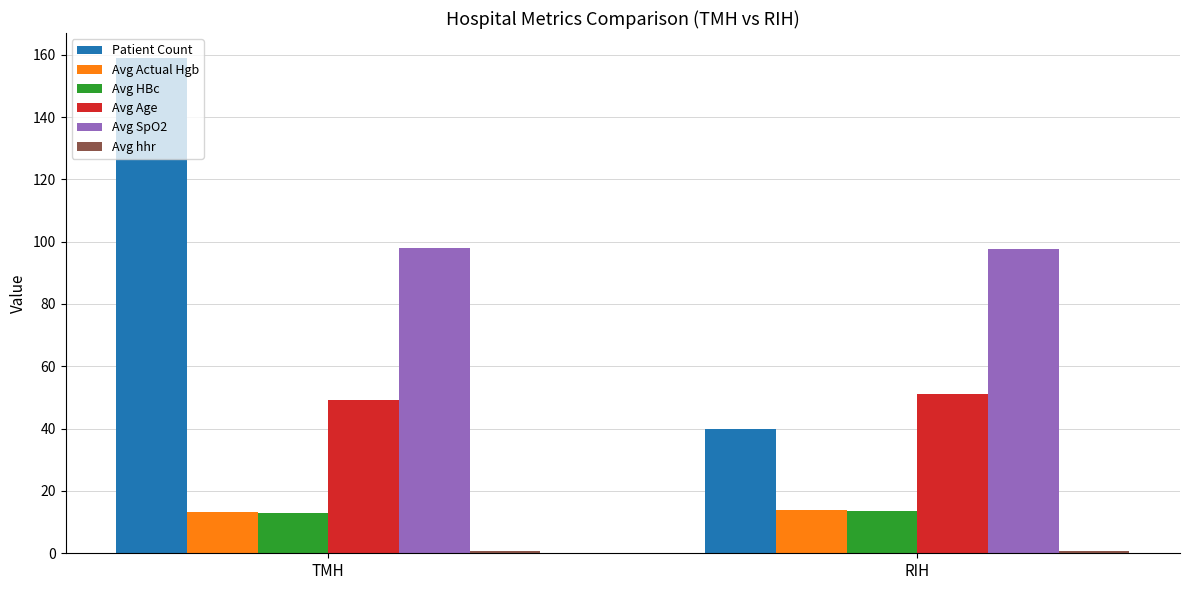

Which series changed the most between TMH and RIH?

Patient Count